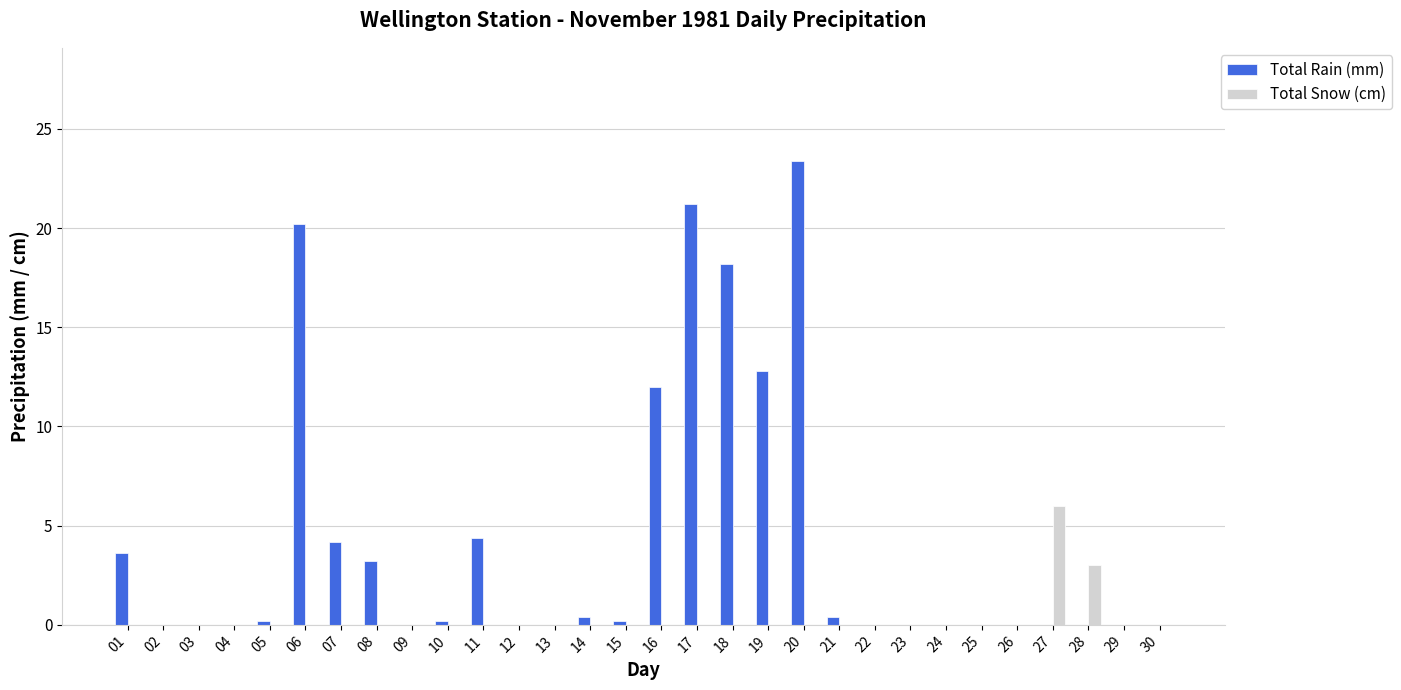

What is the total value across all series at 20?

23.4